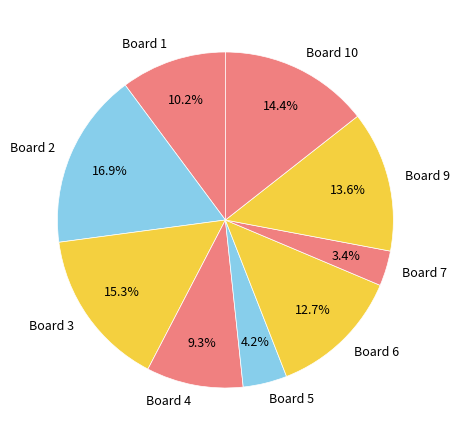

Is there any slice that represents more than half of the pie?

No